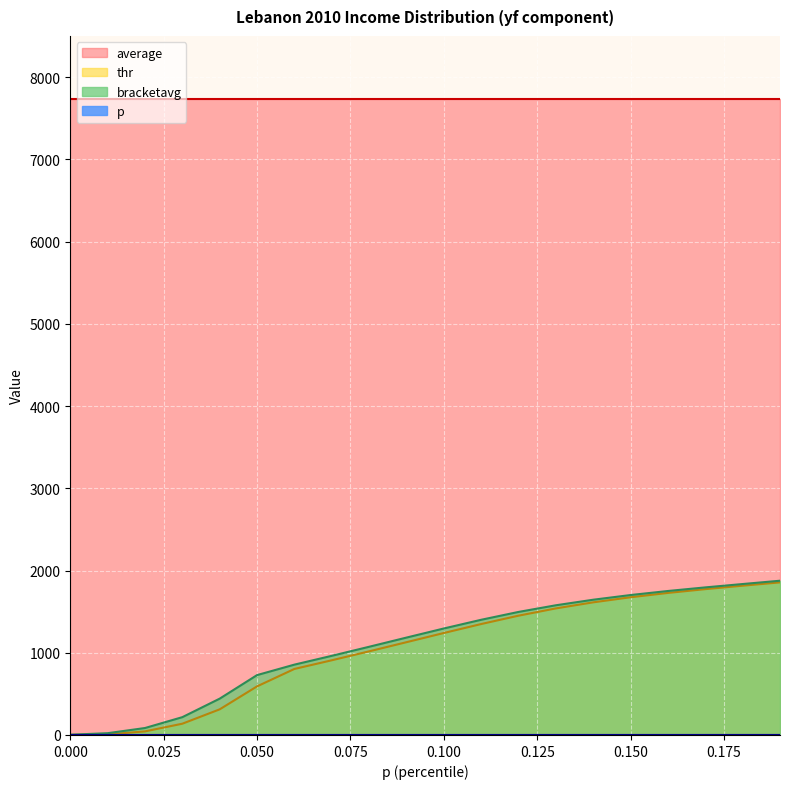

How many categories are shown in the chart?

20